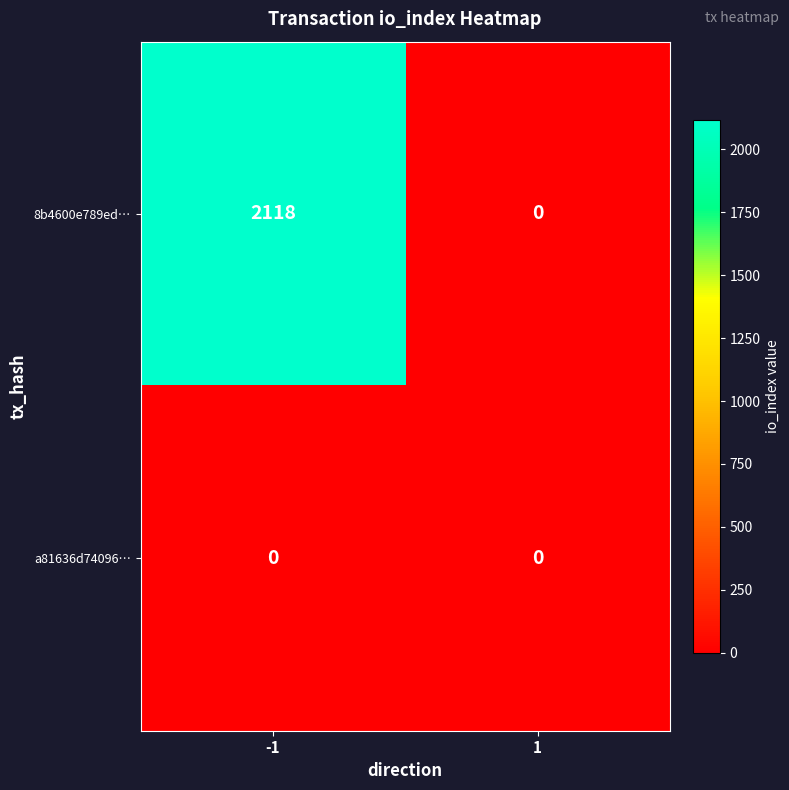

Count the number of data series in this chart.

2